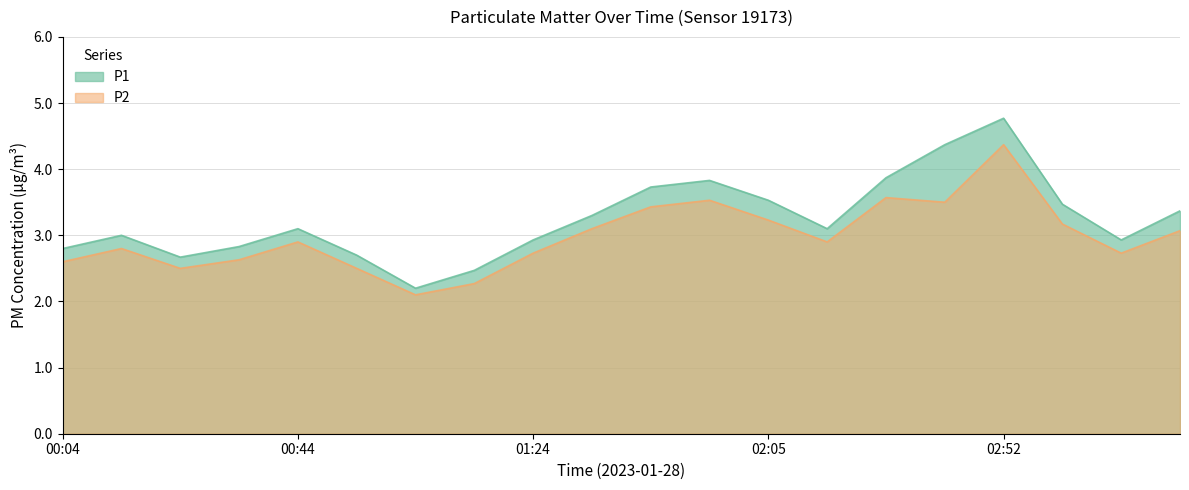

What is the label of the 1st point from the left?

00:04